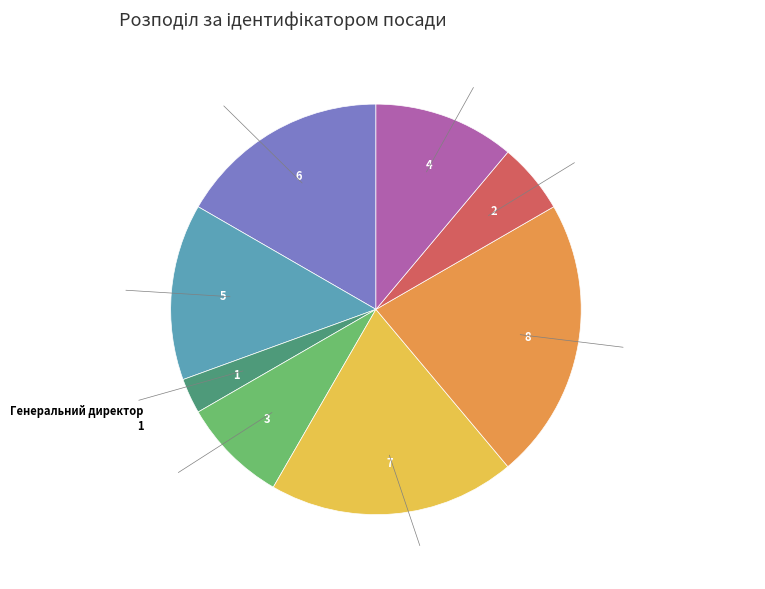

Is it true that Генеральний директор is 3% of the pie?

True